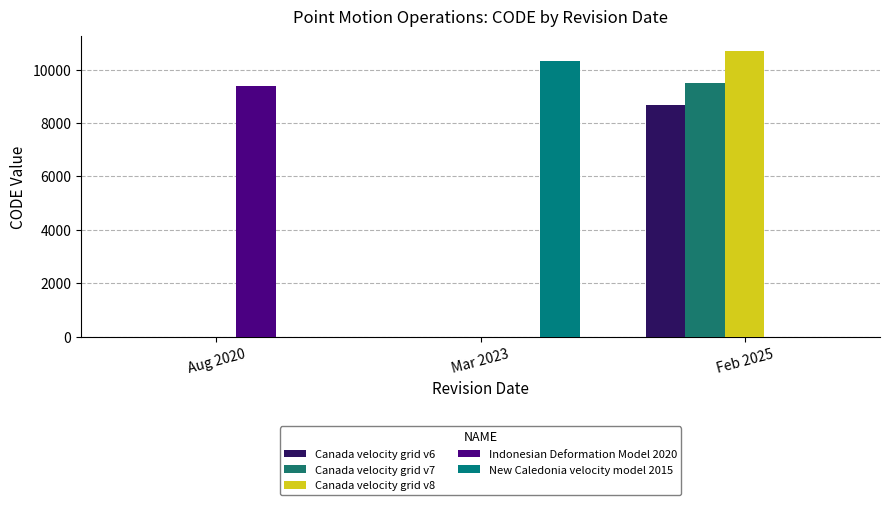

How many series are shown in this chart?

5